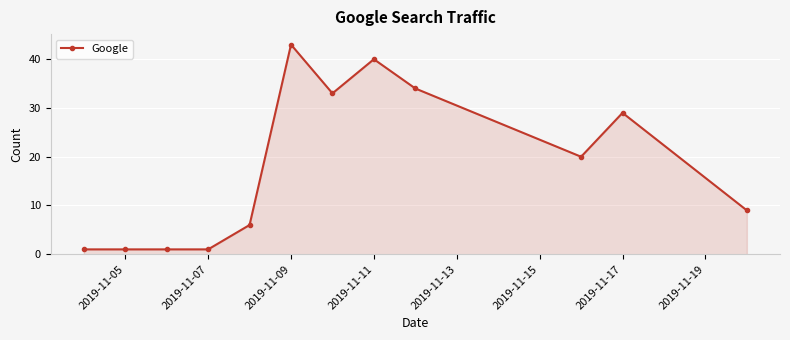

What is the value of the 12th point from the left?

9